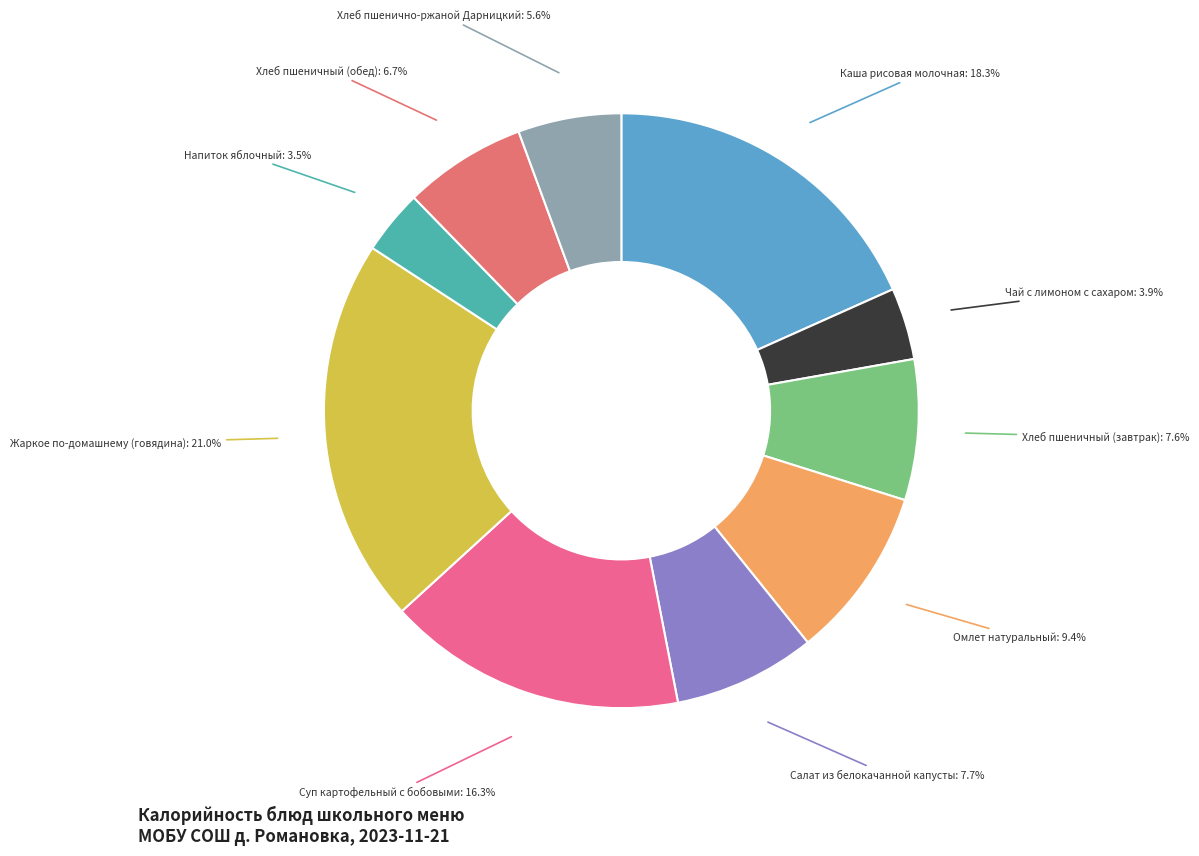

Approximately how many times larger is the value at Салат из белокачанной капусты compared to Жаркое по-домашнему (говядина)?

0.4